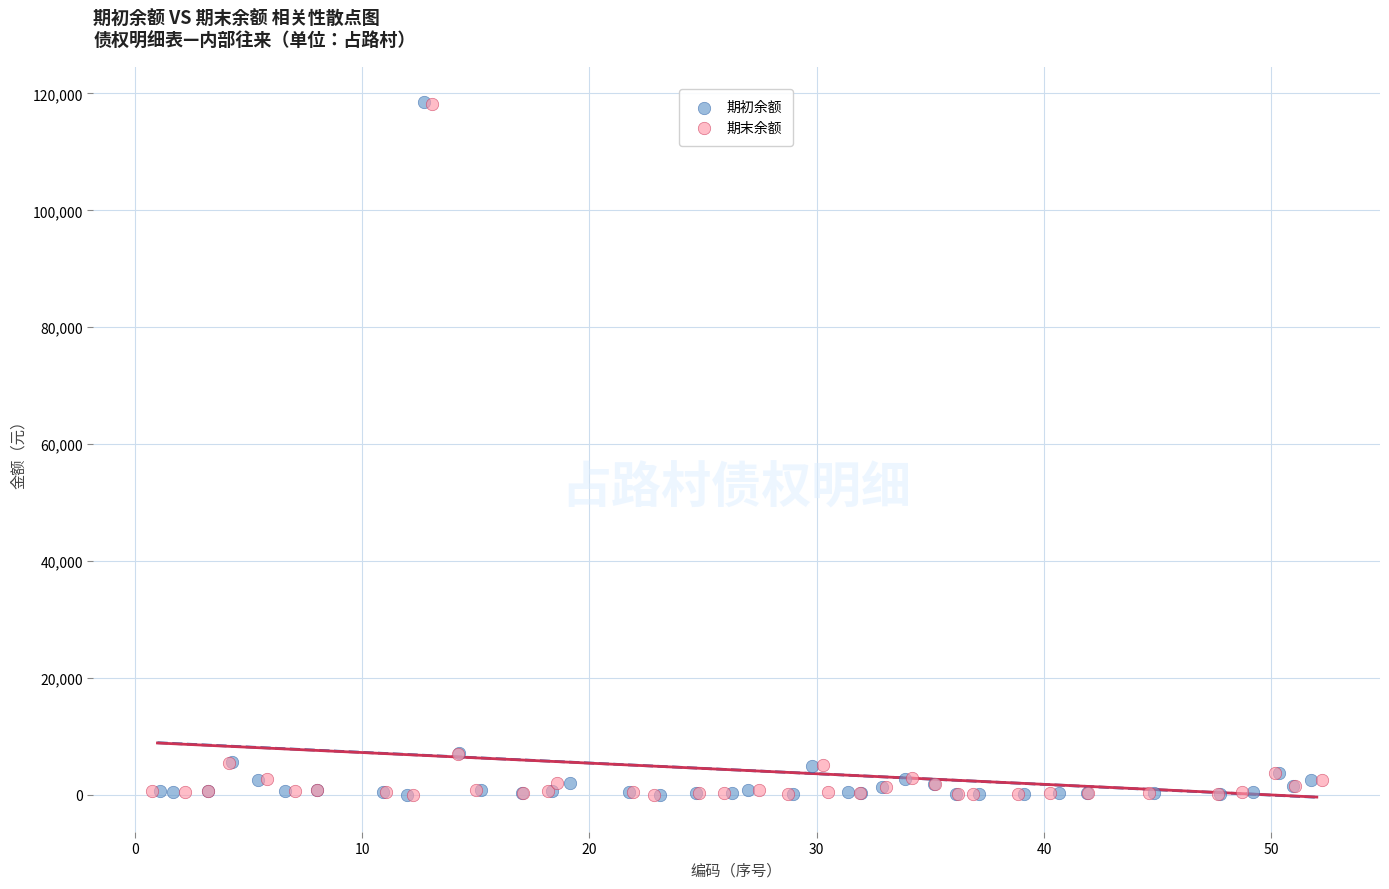

Which series has the largest Y range (max minus min)?

期初余额